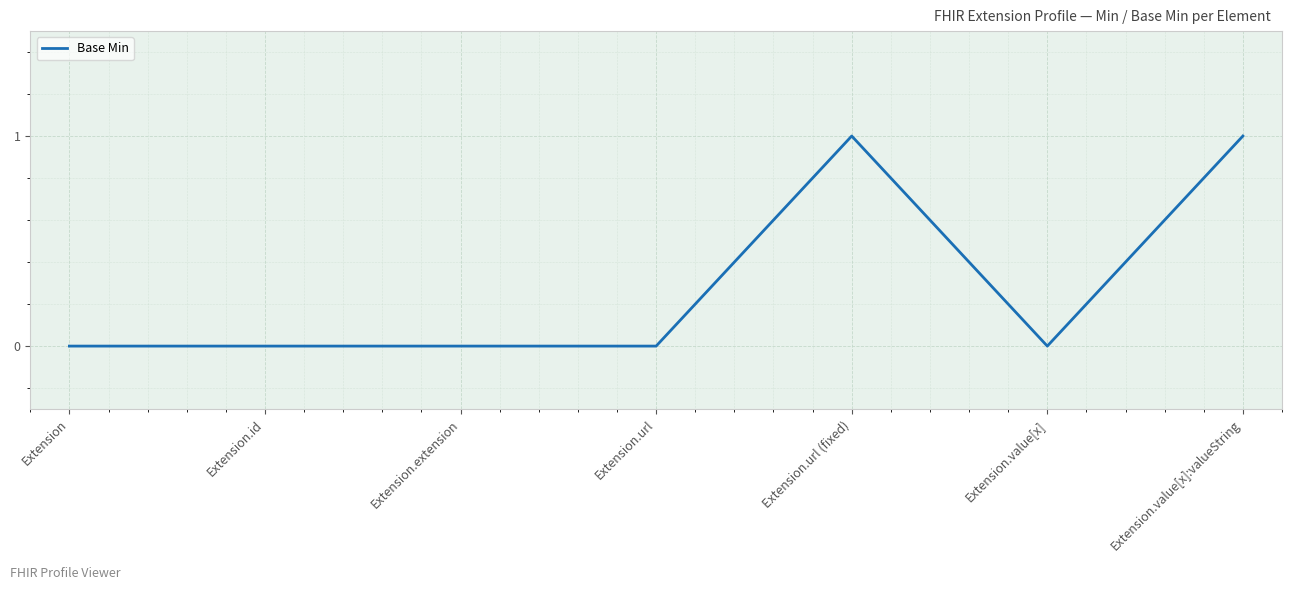

What position from the right is Extension.url (fixed)?

3